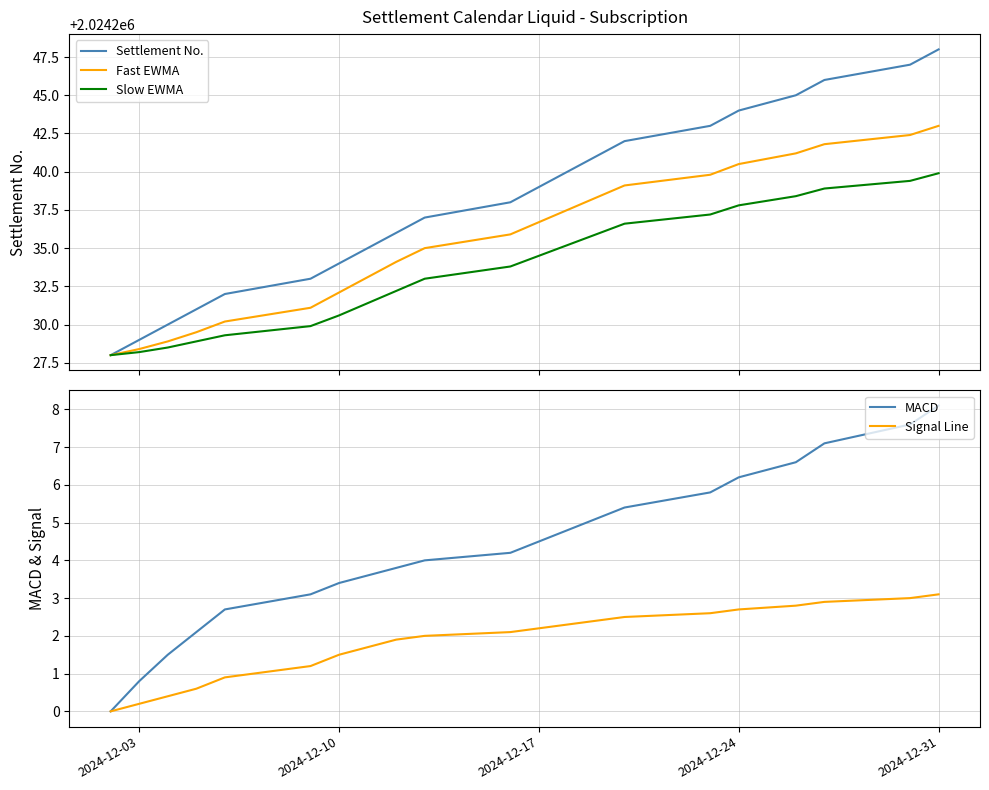

What is the highest value of the Settlement No. series?

2024248.0